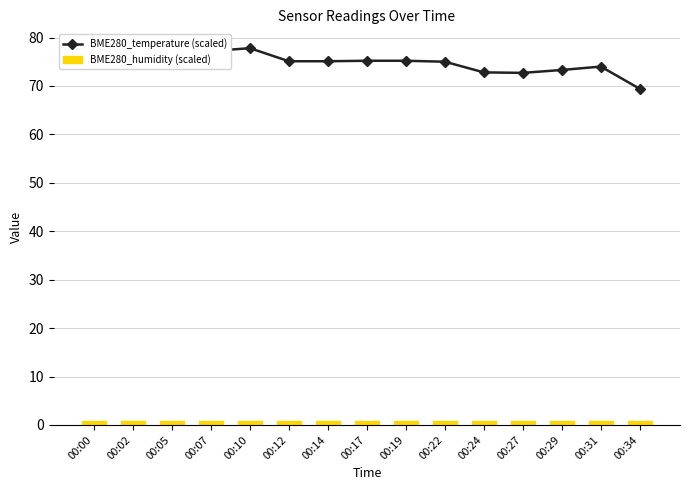

Which series has the largest total across all categories?

BME280_temperature (scaled)